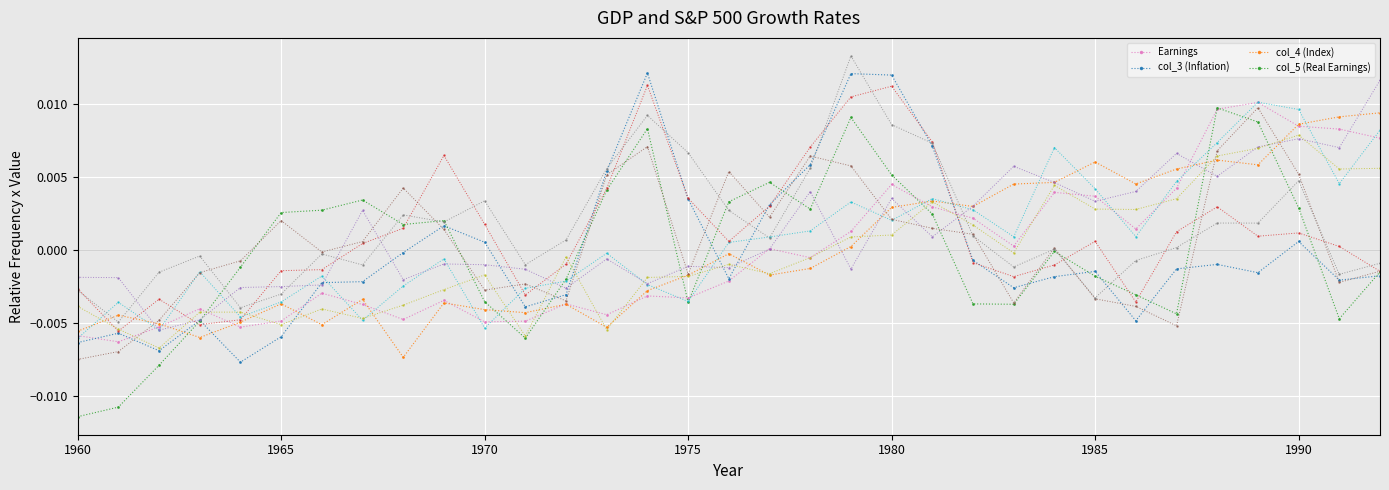

How many lines are shown in the chart?

10